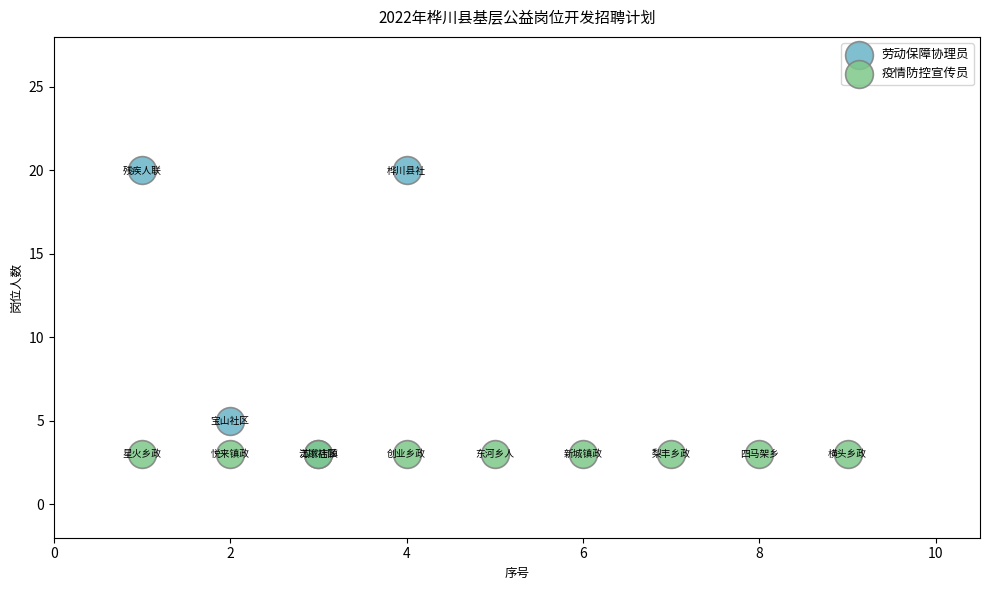

Which series reaches the maximum Y coordinate?

劳动保障协理员